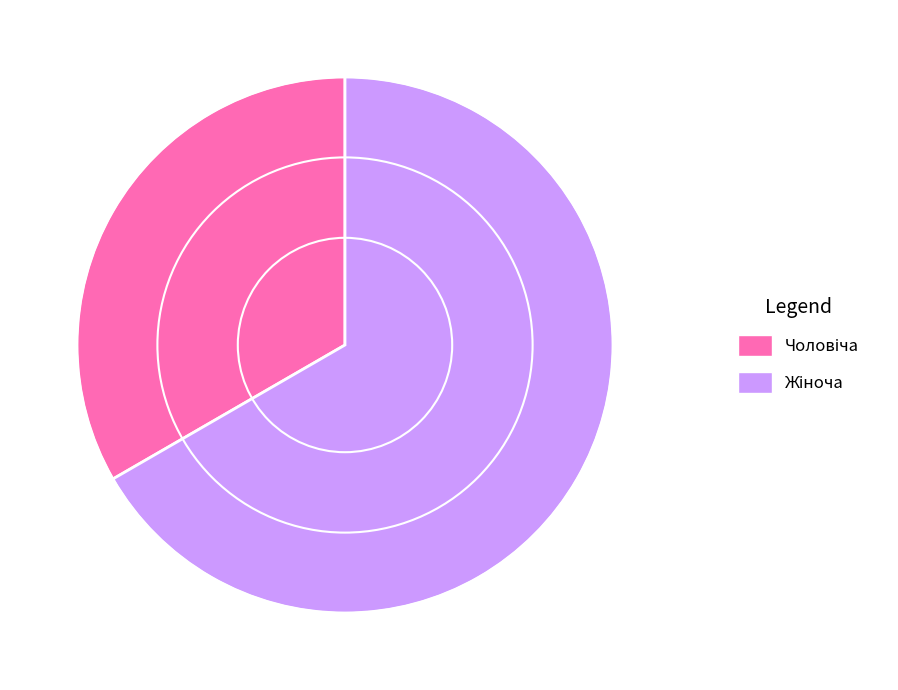

Does any single category account for the majority?

Yes